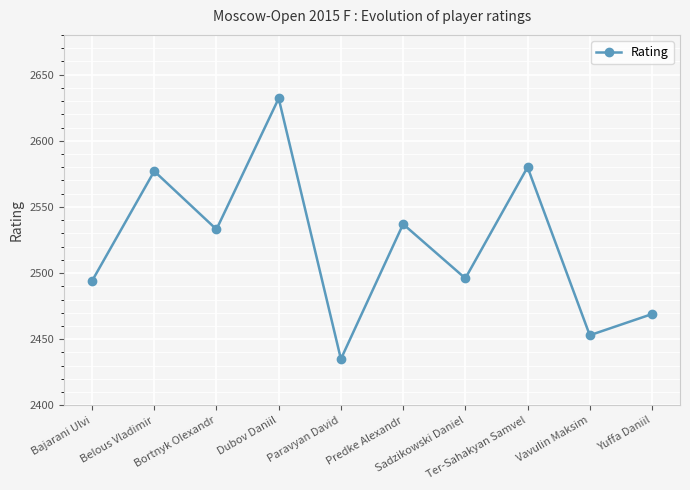

What position from the right is Belous Vladimir?

9